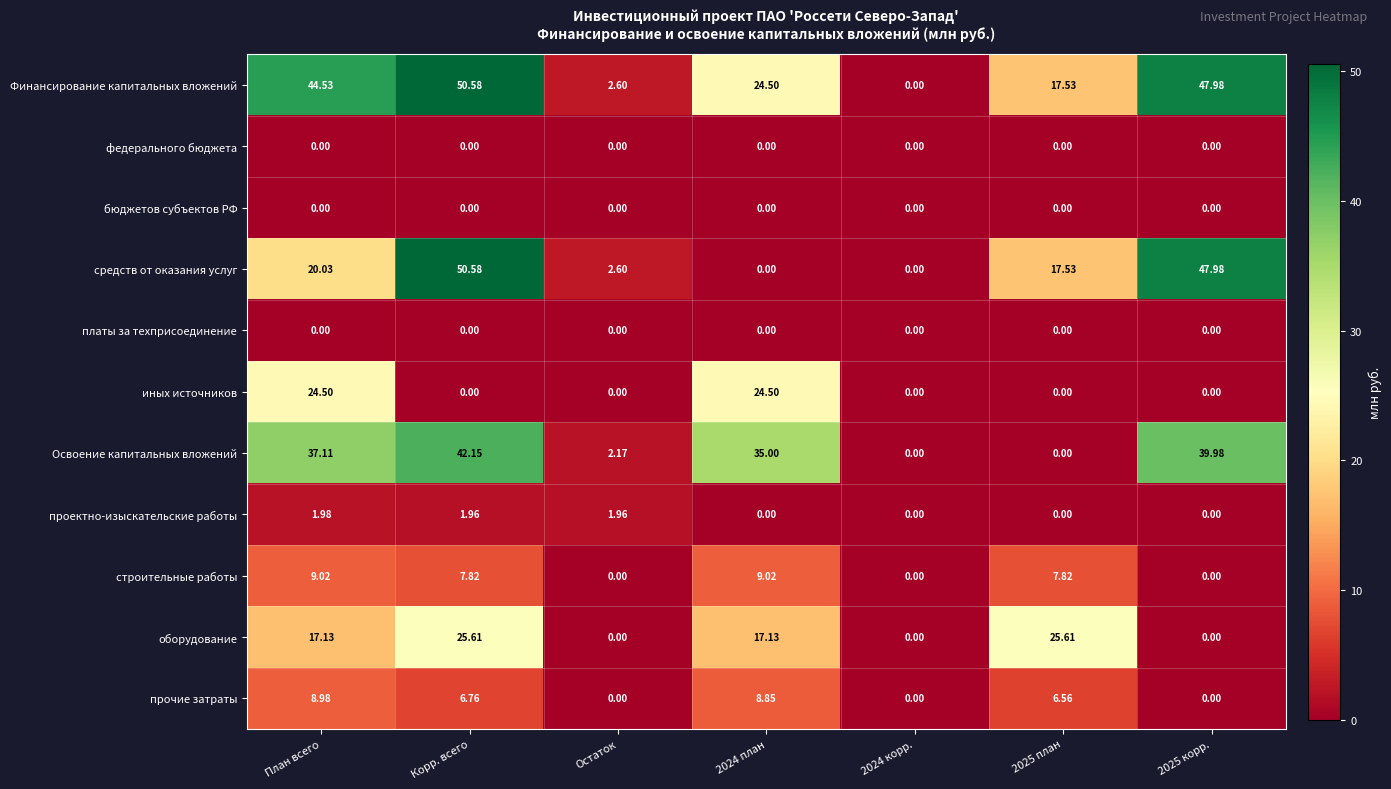

At which label does средств от оказания услуг reach its peak?

Корр. всего